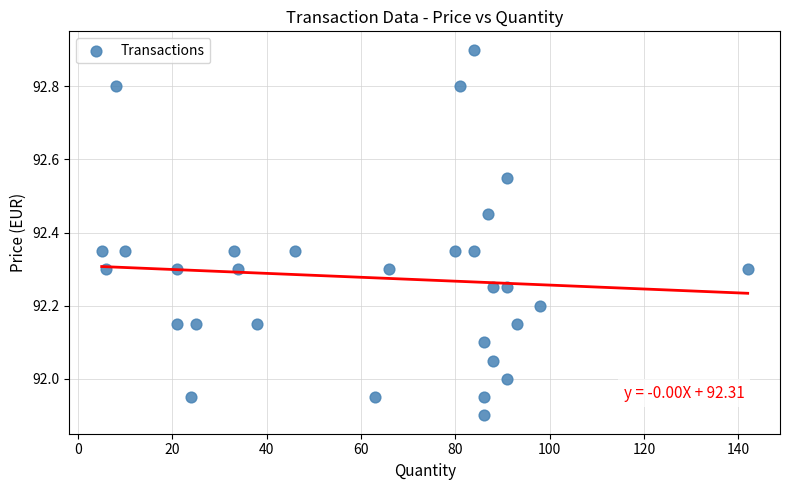

What is the range of X values (max minus min)?

137.0